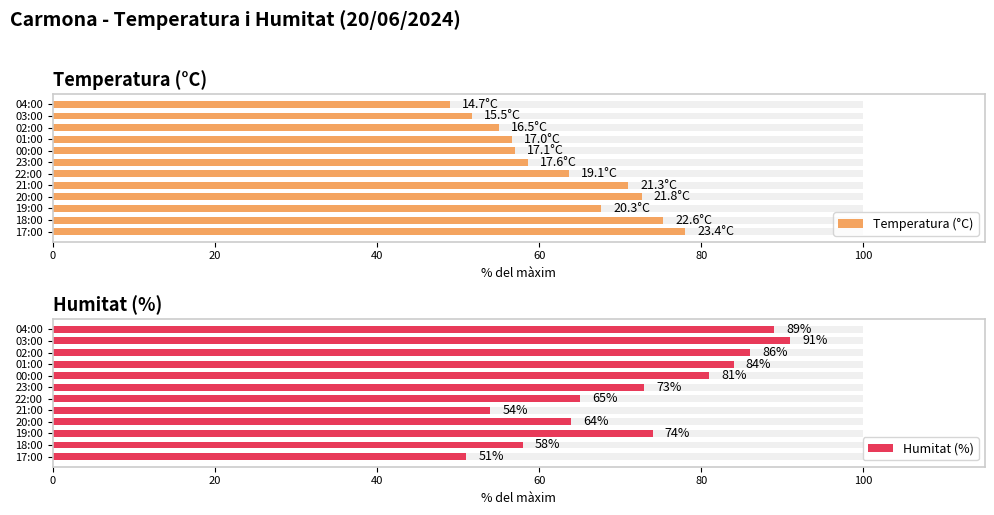

Count the number of data series in this chart.

2